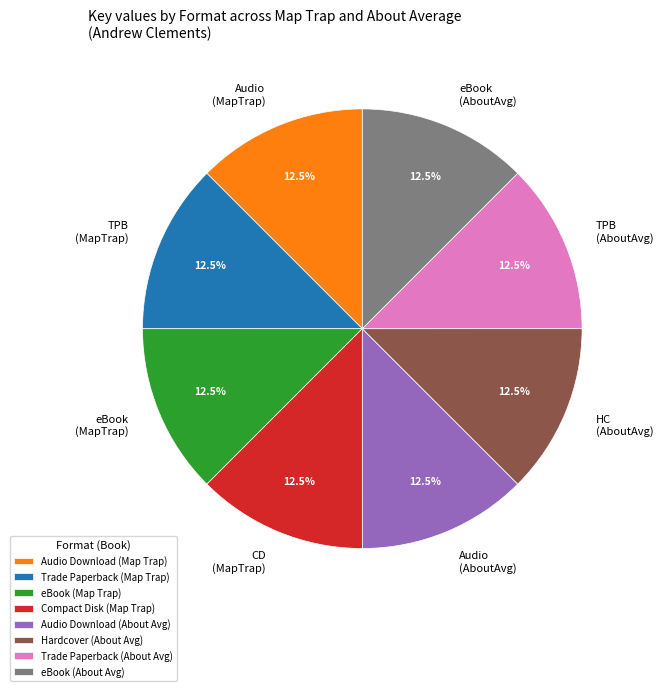

What is the ratio of the value at eBook (Map Trap) to the value at Compact Disk (Map Trap)?

1.0